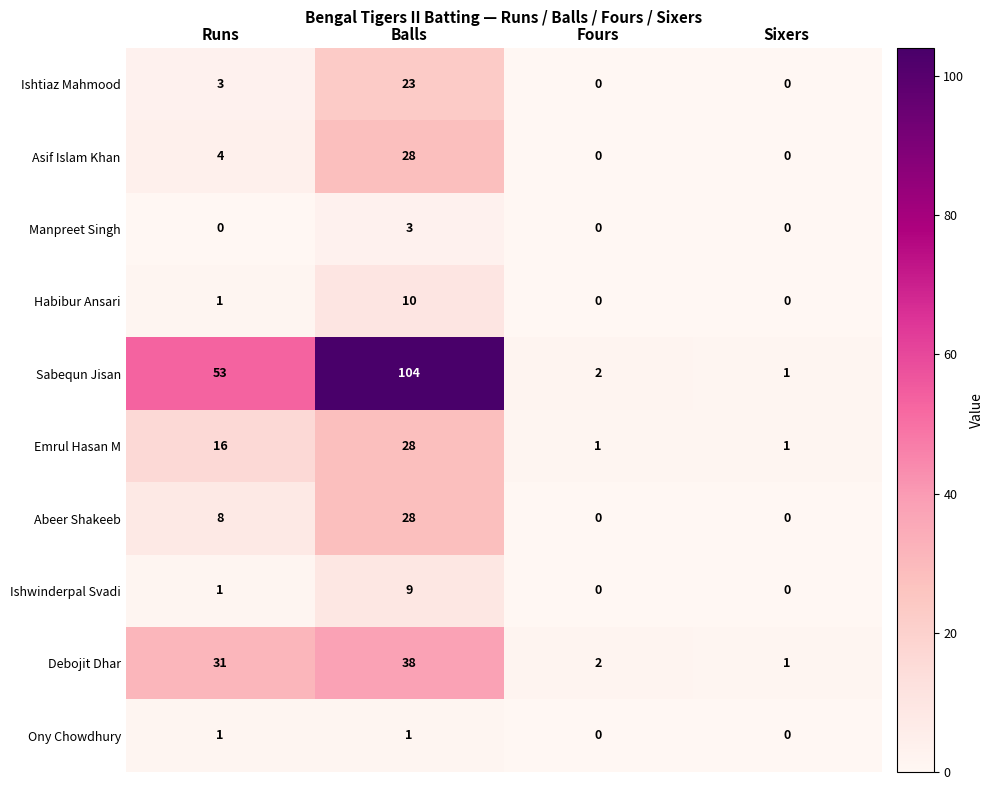

Which series has the widest spread of values?

Sabequn Jisan